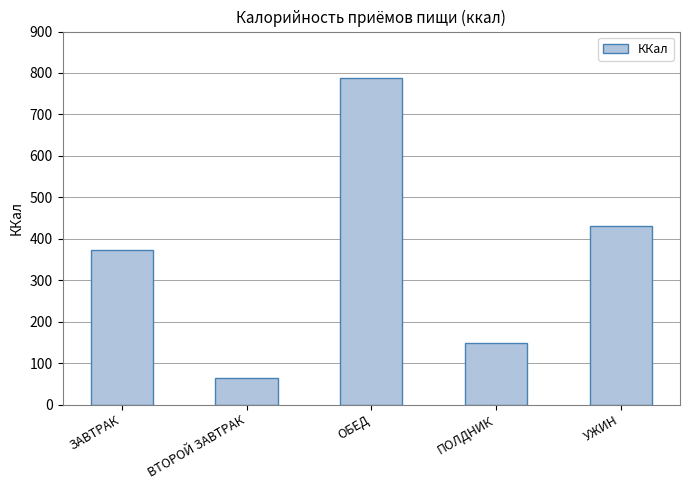

How many distinct data groups are displayed?

1